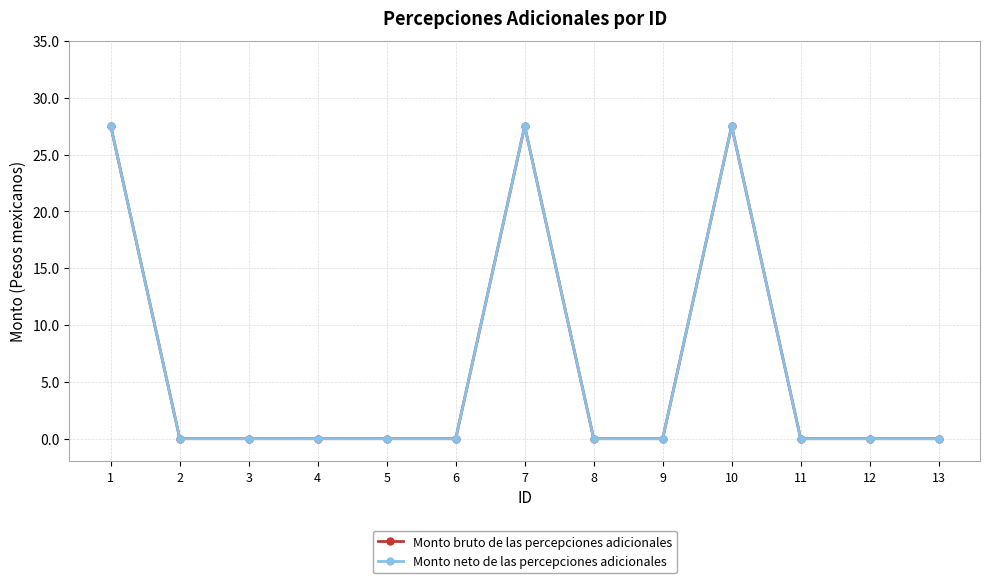

Does the chart display data point markers on the line(s)?

Yes